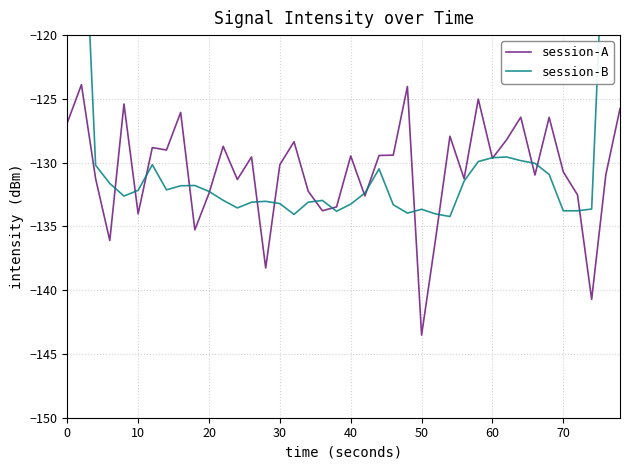

What is the maximum value shown in the chart?

-77.9